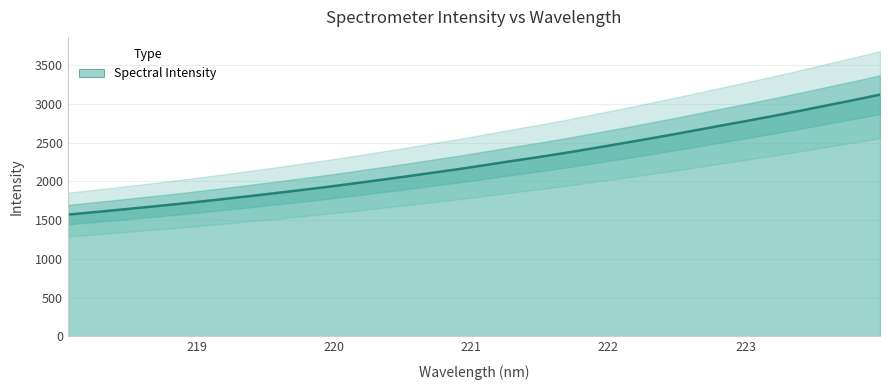

What is the change in value from 222.263 to 223.5987?

+442.4